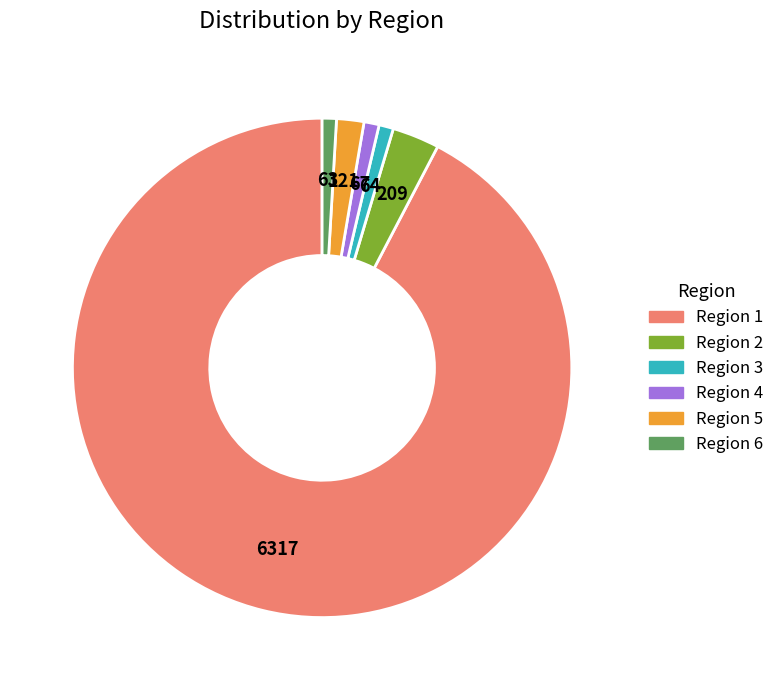

How many segments does this pie chart have?

6